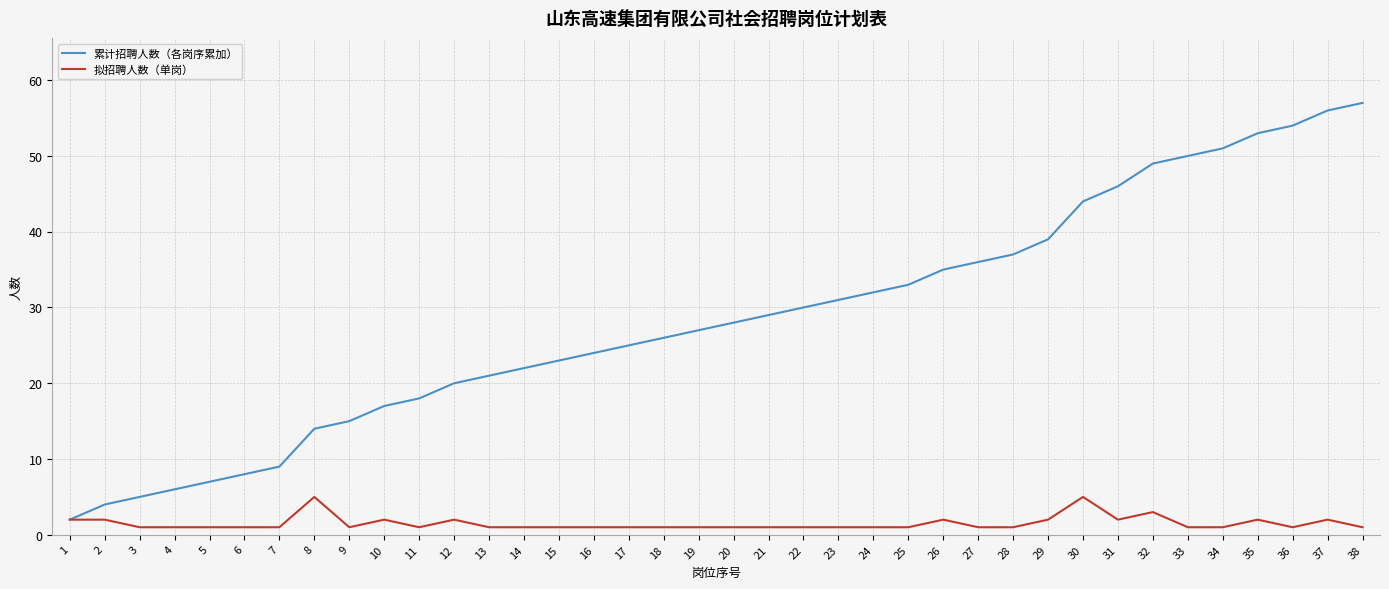

What is the lowest value of the 累计招聘人数（各岗序累加） series?

2